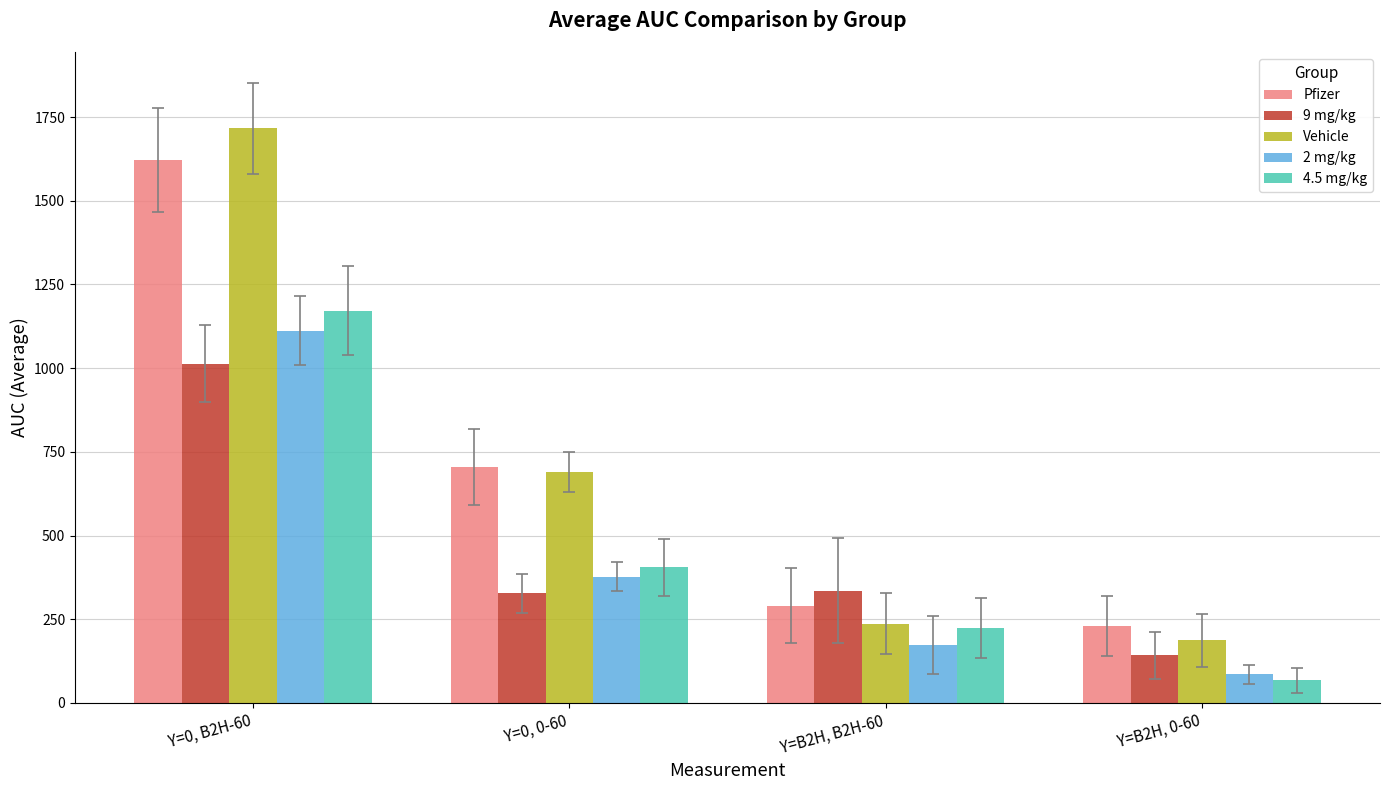

Which series has the widest spread of values?

Vehicle